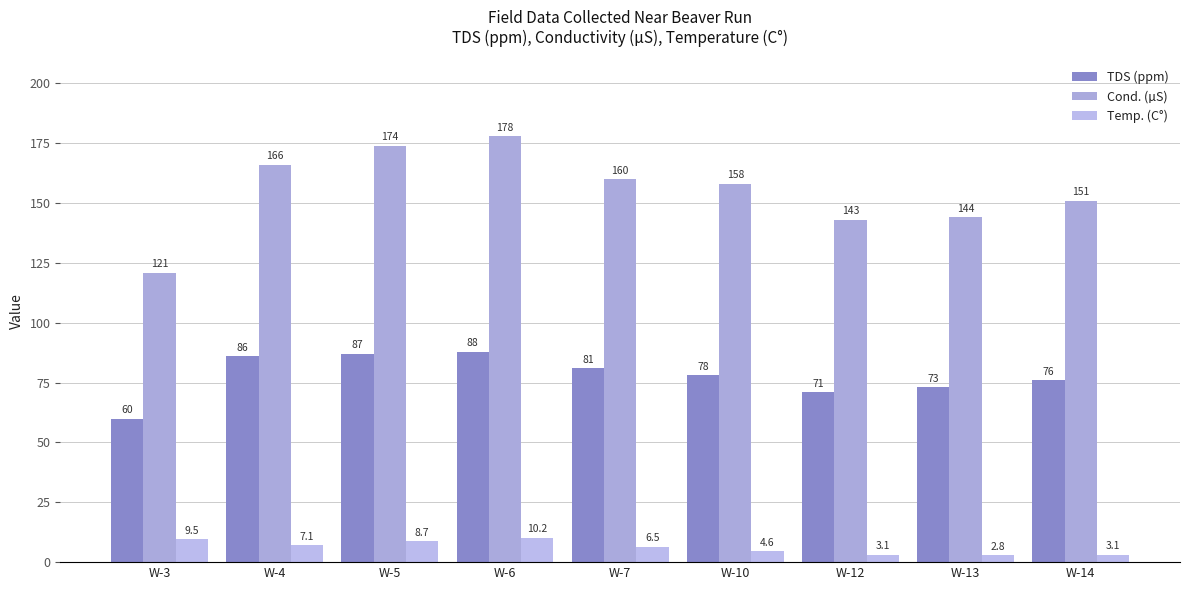

What is the value of the Temp. (C°) bar at the 4th from the left?

10.2